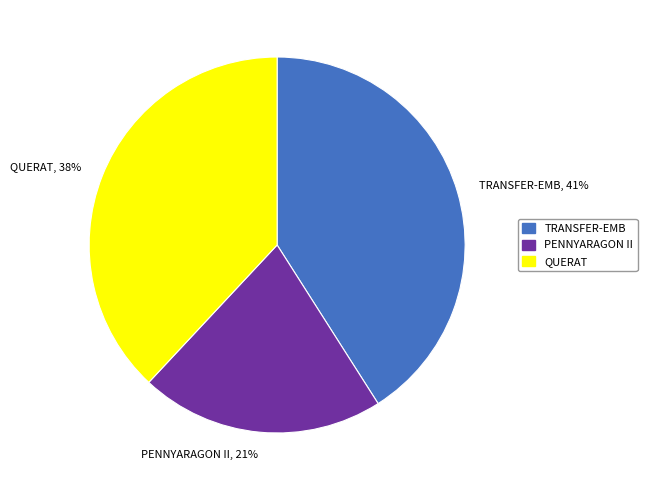

Approximately how many times larger is the value at PENNYARAGON II compared to QUERAT?

0.6